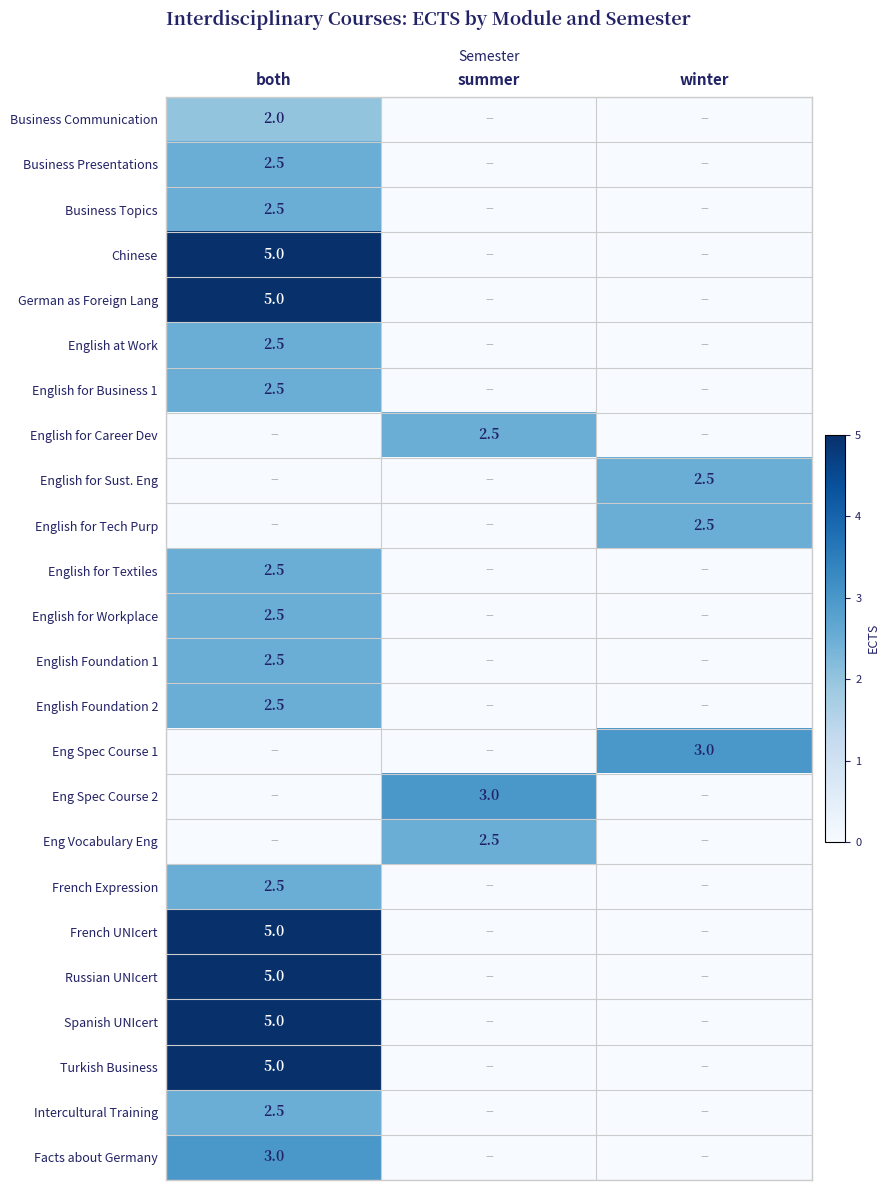

True or false: Business Topics has a value of 2.5 at both.

True